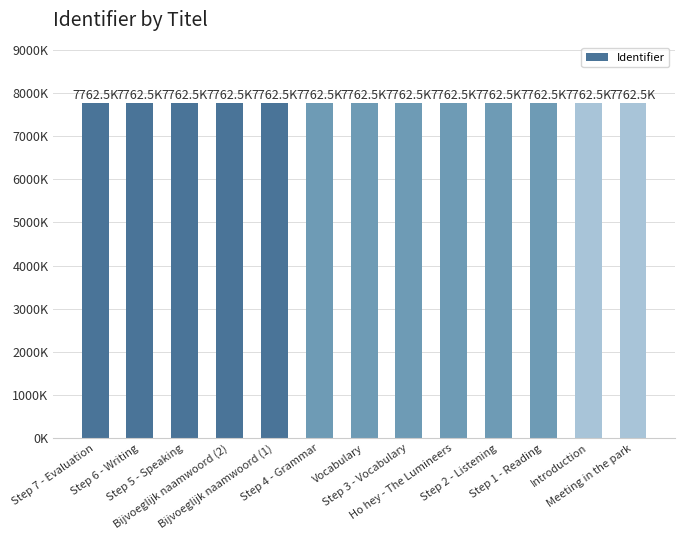

Are the bars horizontal?

No